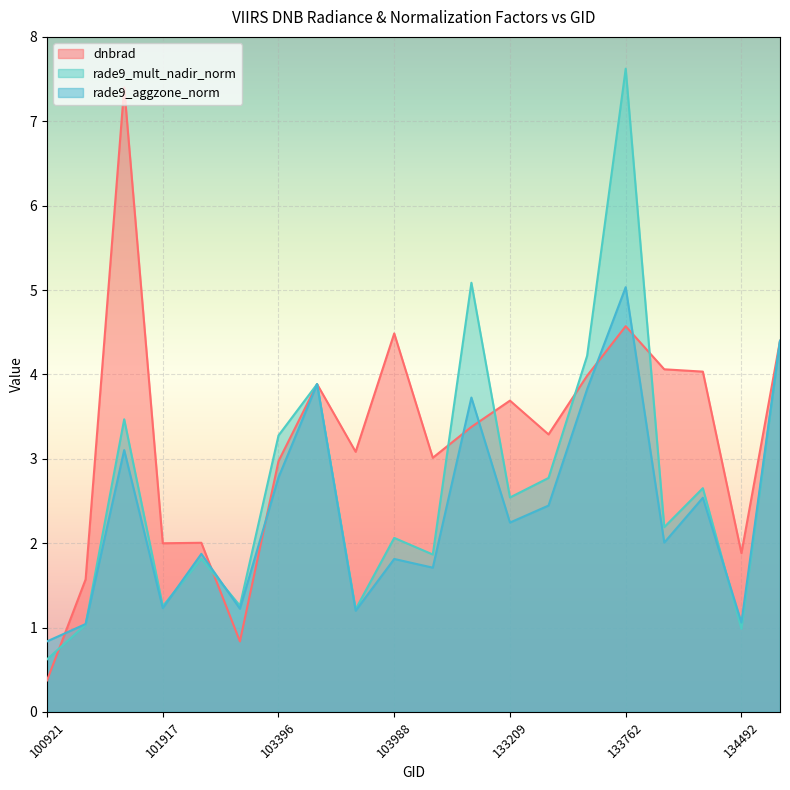

What is the greatest value displayed?

7.6